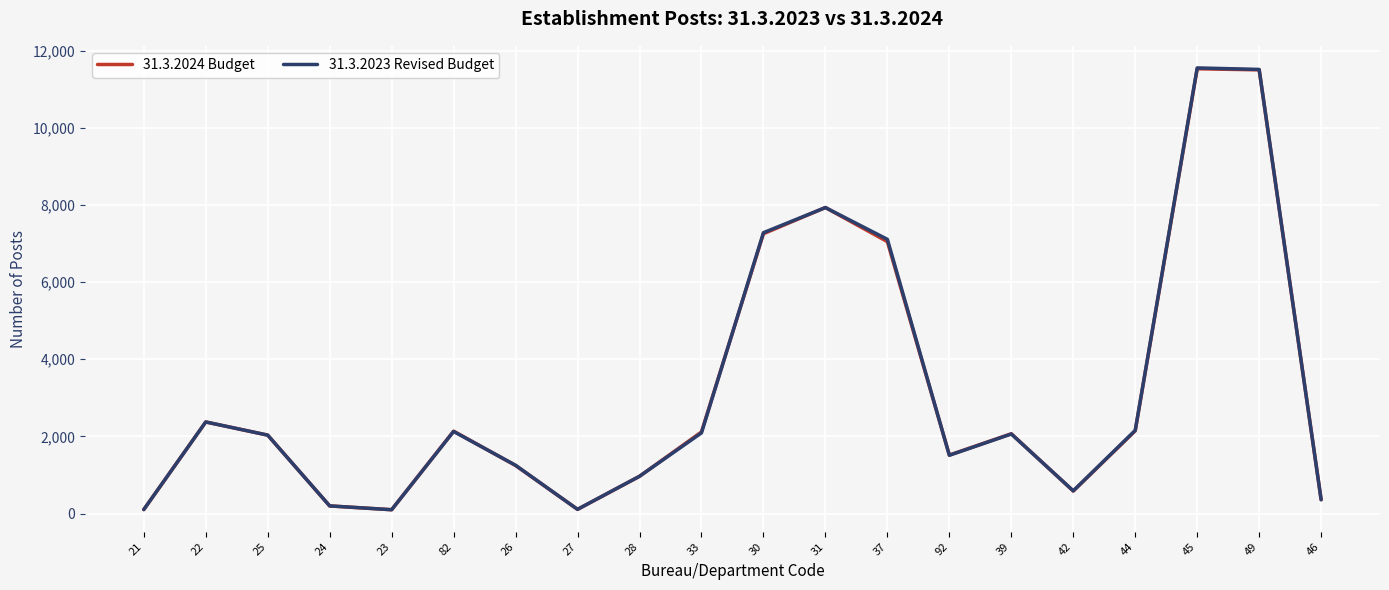

What is the average value of the 31.3.2024 Budget series?

3166